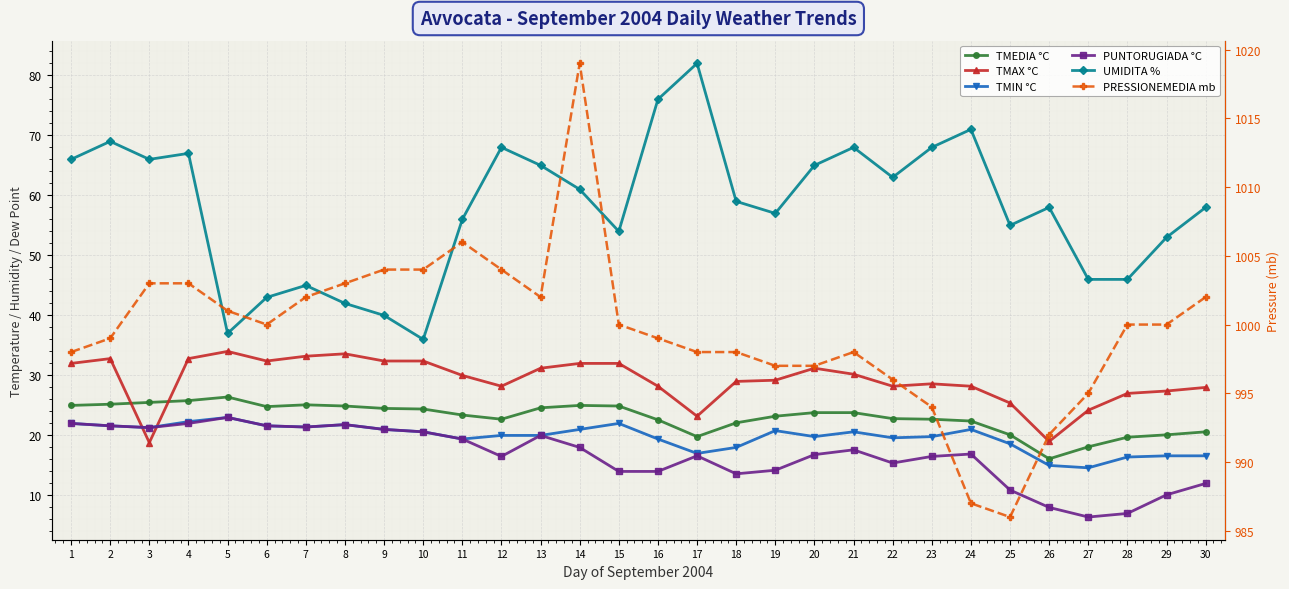

List the labels in order of TMAX °C value, largest first.

5, 8, 7, 2, 4, 6, 9, 10, 1, 14, 15, 13, 20, 21, 11, 19, 18, 23, 12, 16, 22, 24, 30, 29, 28, 25, 27, 17, 26, 3